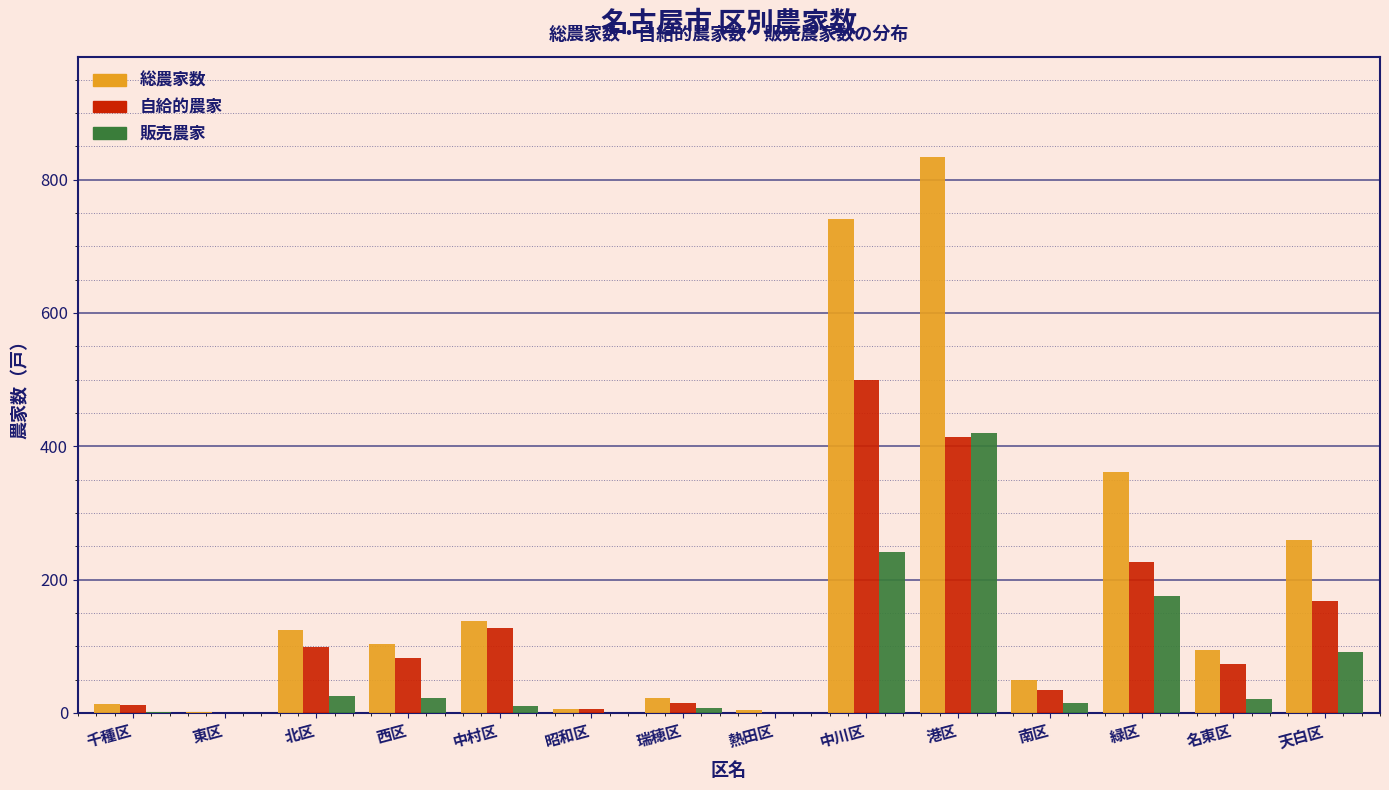

Which category has the highest value in the 販売農家 series?

港区